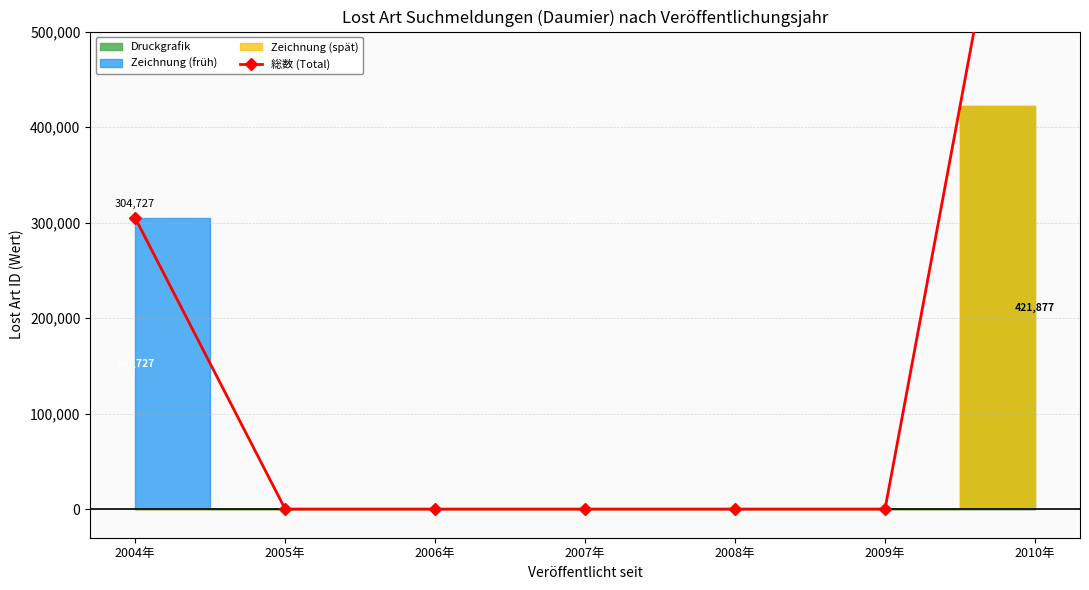

The value at 2004年 is 174979. True or false?

False